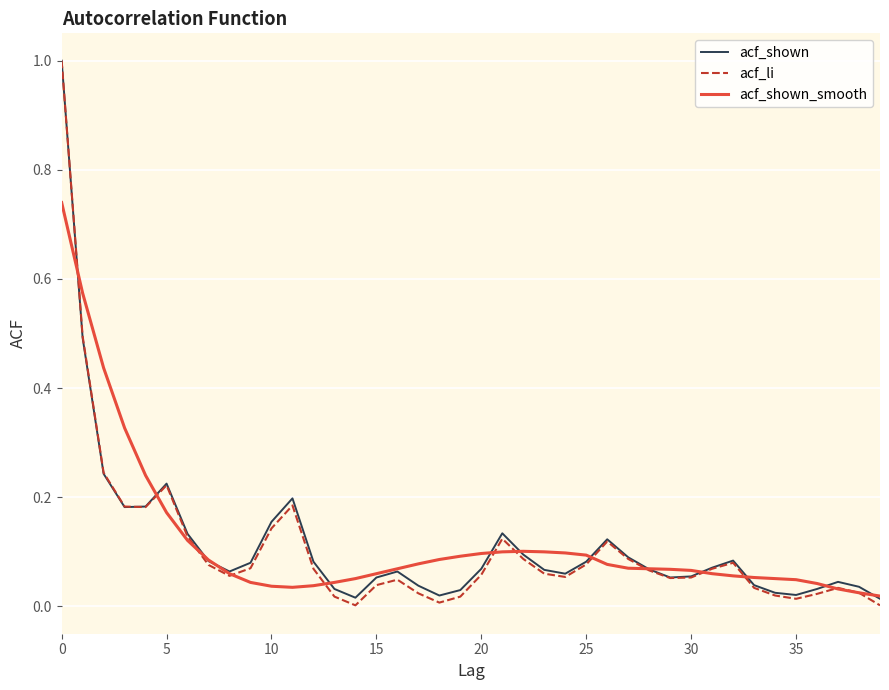

What is the greatest value displayed?

1.0